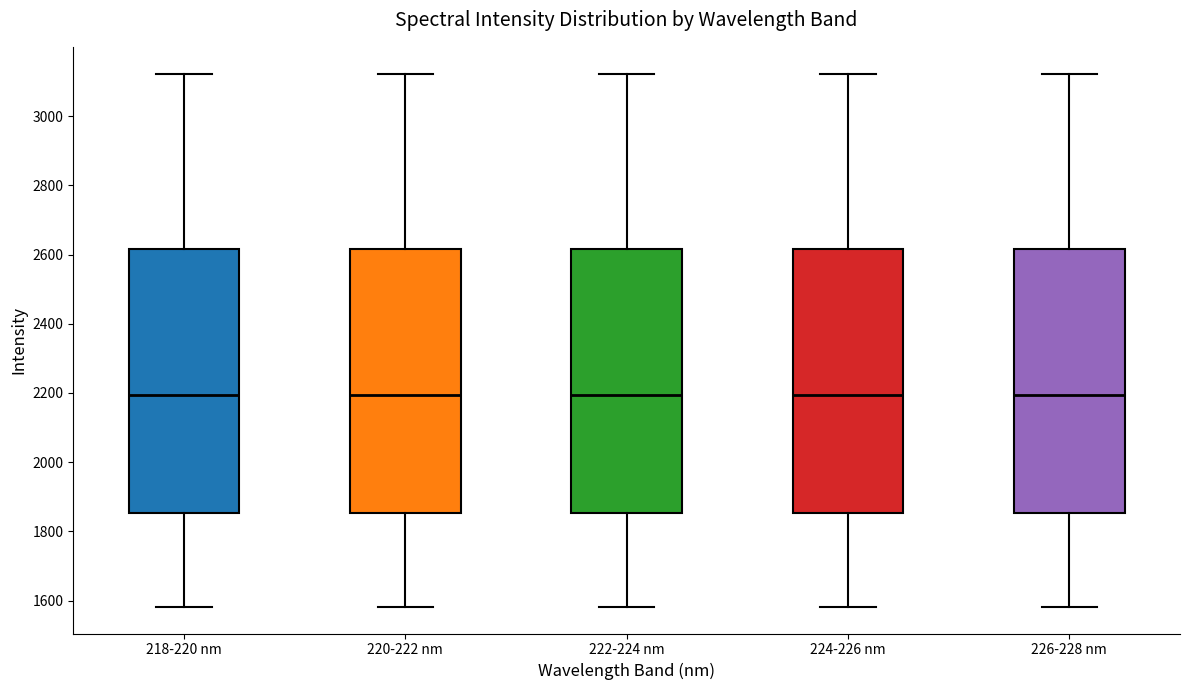

Where does the upper whisker of the box for 220-222 nm end on the y-axis? The values are not printed on the chart, so give them approximately, as read against the axis.

3120